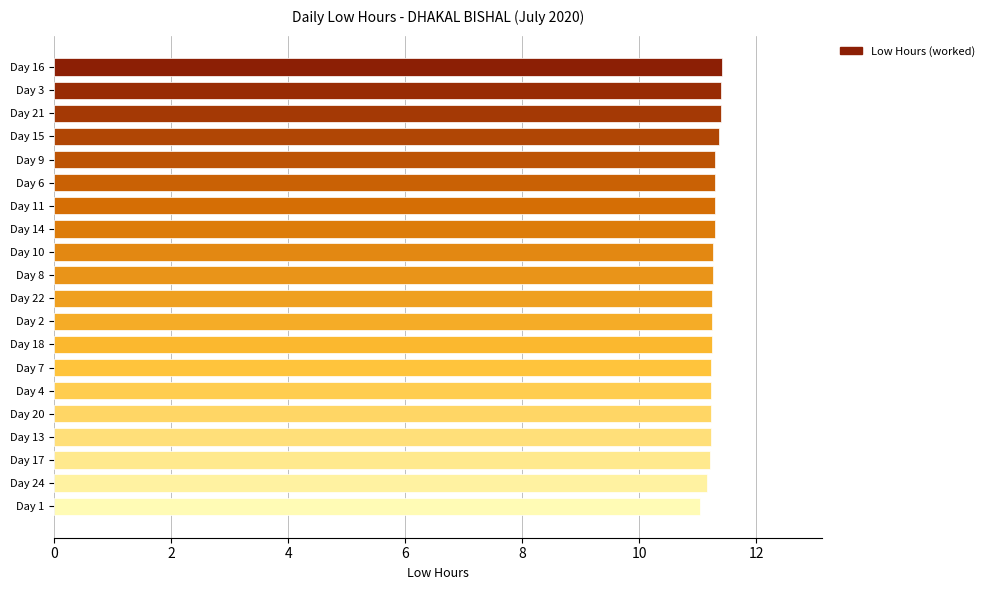

Approximately how many times larger is the value at Day 8 compared to Day 14?

1.0